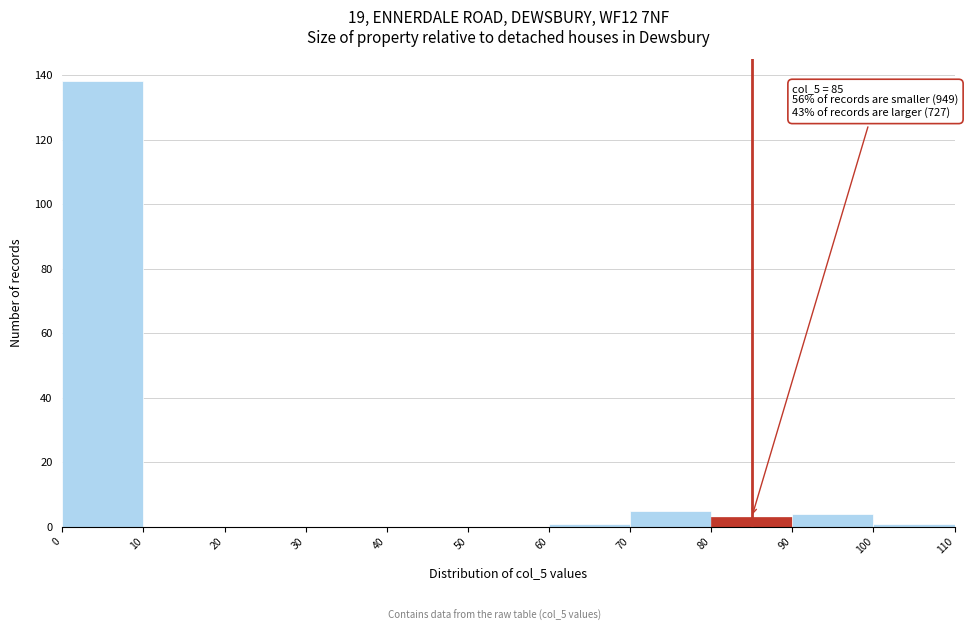

Which range on the x-axis has the tallest bar?

0 to 10